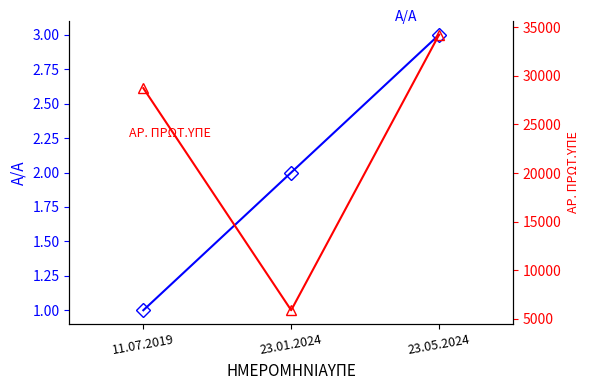

Which series has the largest total across all categories?

ΑΡ. ΠΡΩΤ.ΥΠΕ